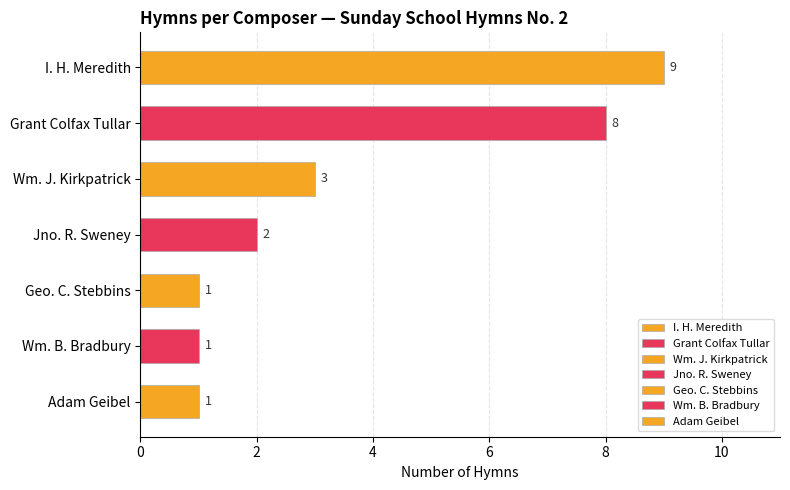

What is the label of the 4th bar from the top?

Jno. R. Sweney